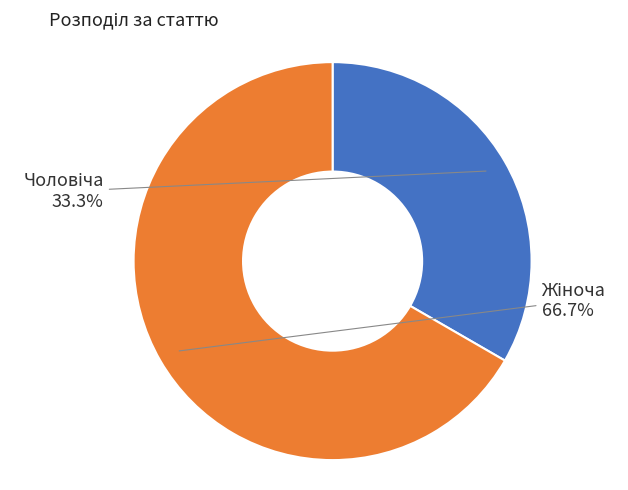

Does any single category account for the majority?

Yes